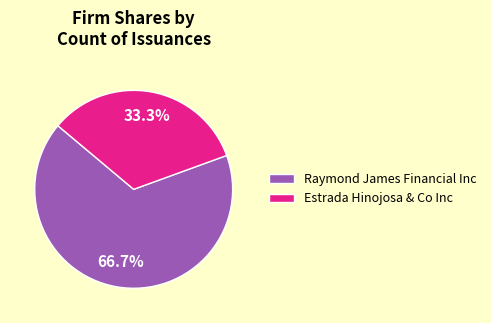

Which slice is the largest?

Raymond James Financial Inc